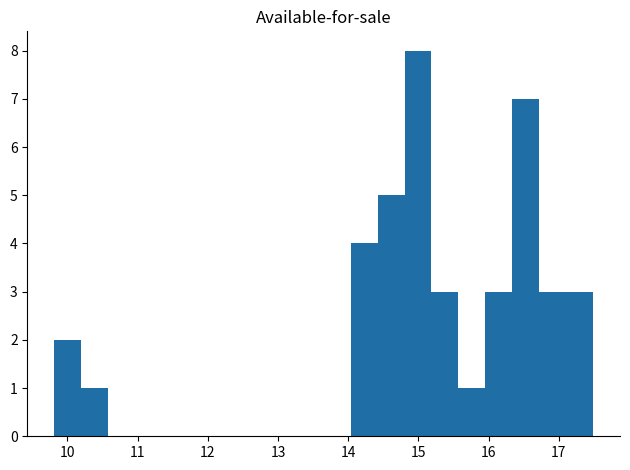

Around what value on the x-axis is the tallest bar? Give the approximate position of its centre, as read against the axis.

15.0